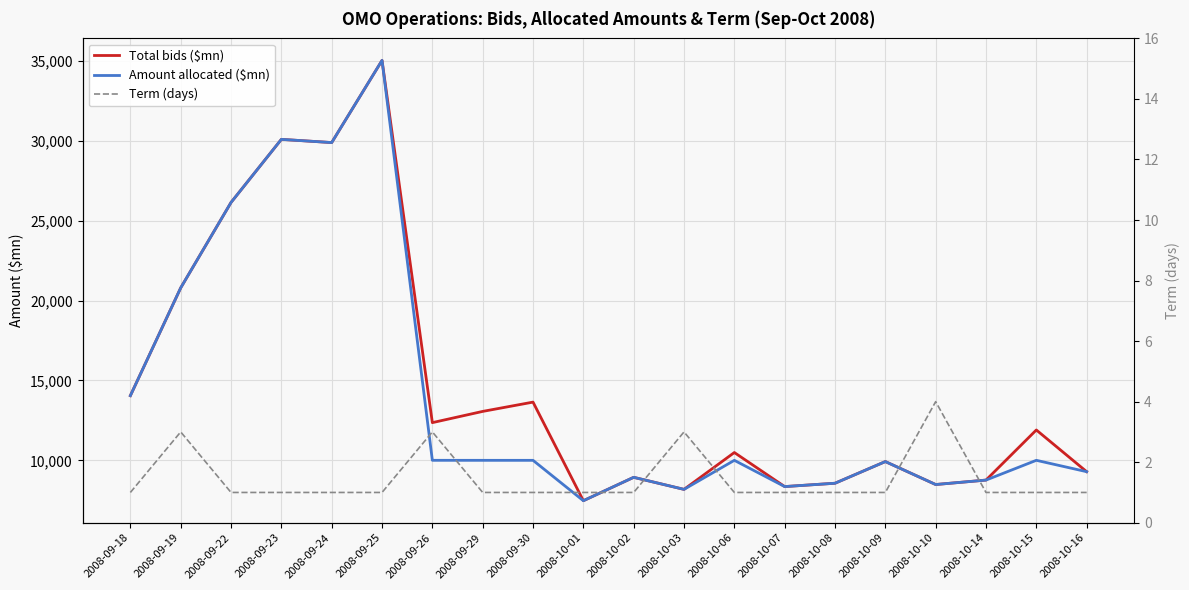

What is the label of the 11th point from the right?

2008-10-01